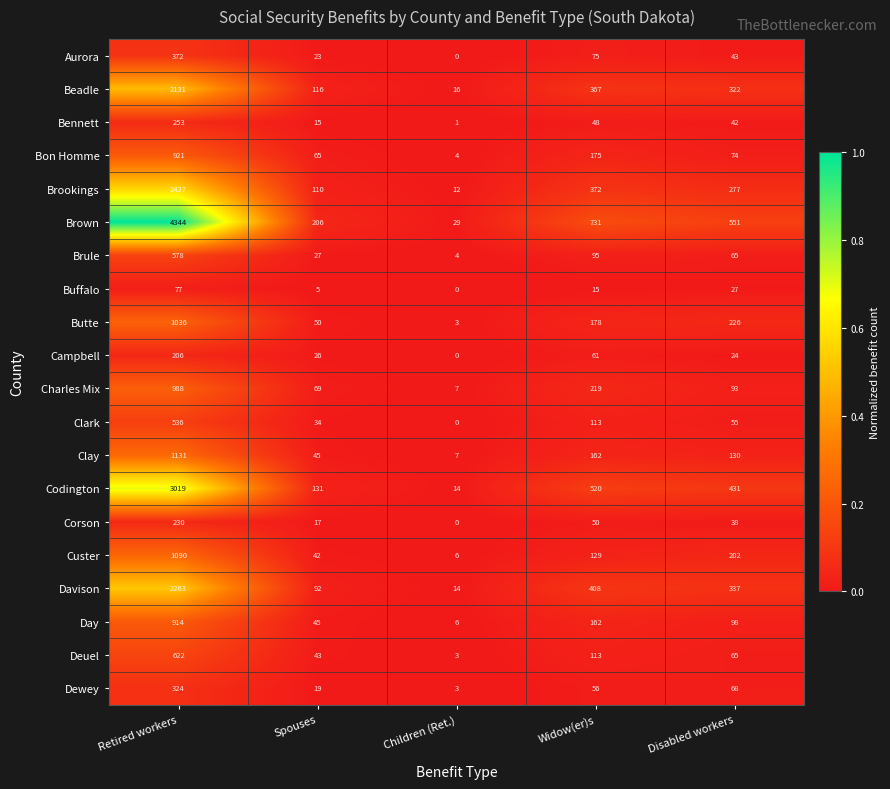

At how many categories does at least one series exceed 0?

5